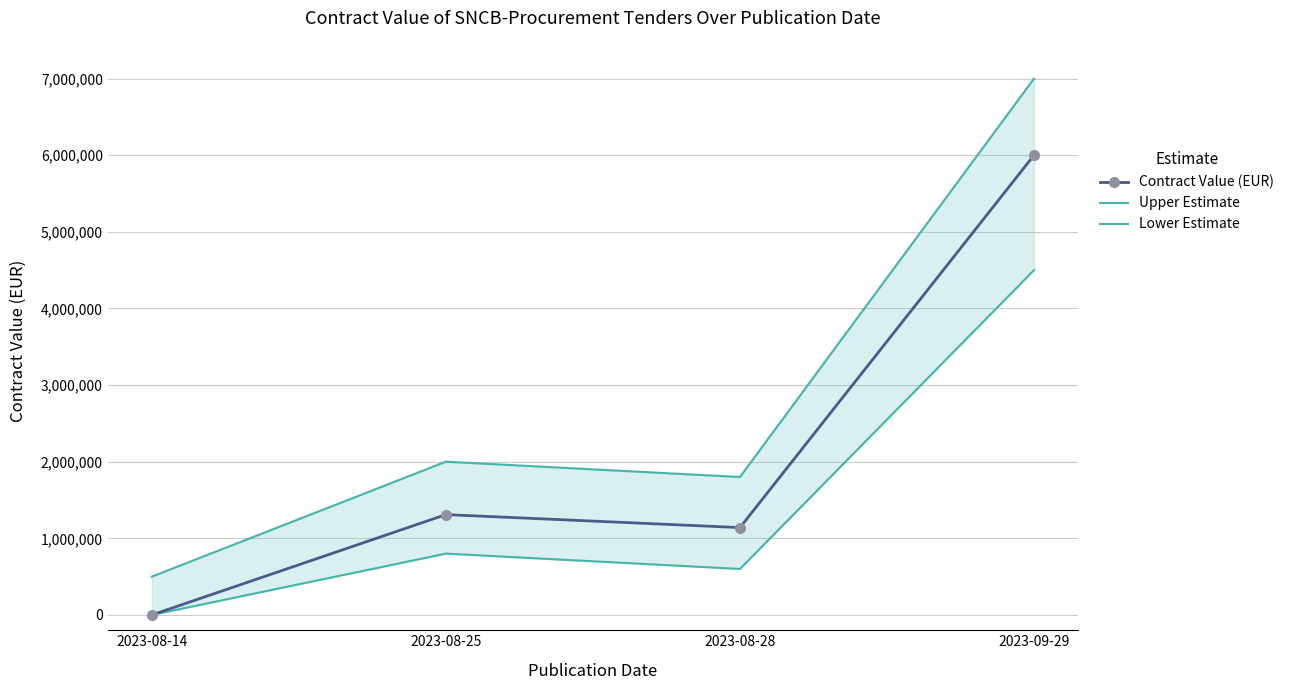

Which label corresponds to the largest value in the chart?

2023-09-29